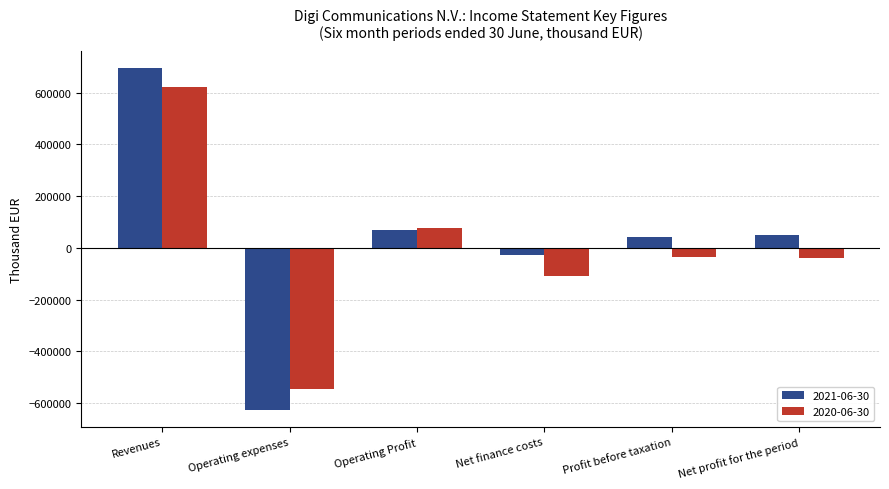

What value does the 2021-06-30 series have at Operating expenses, to the nearest 10?

-625440